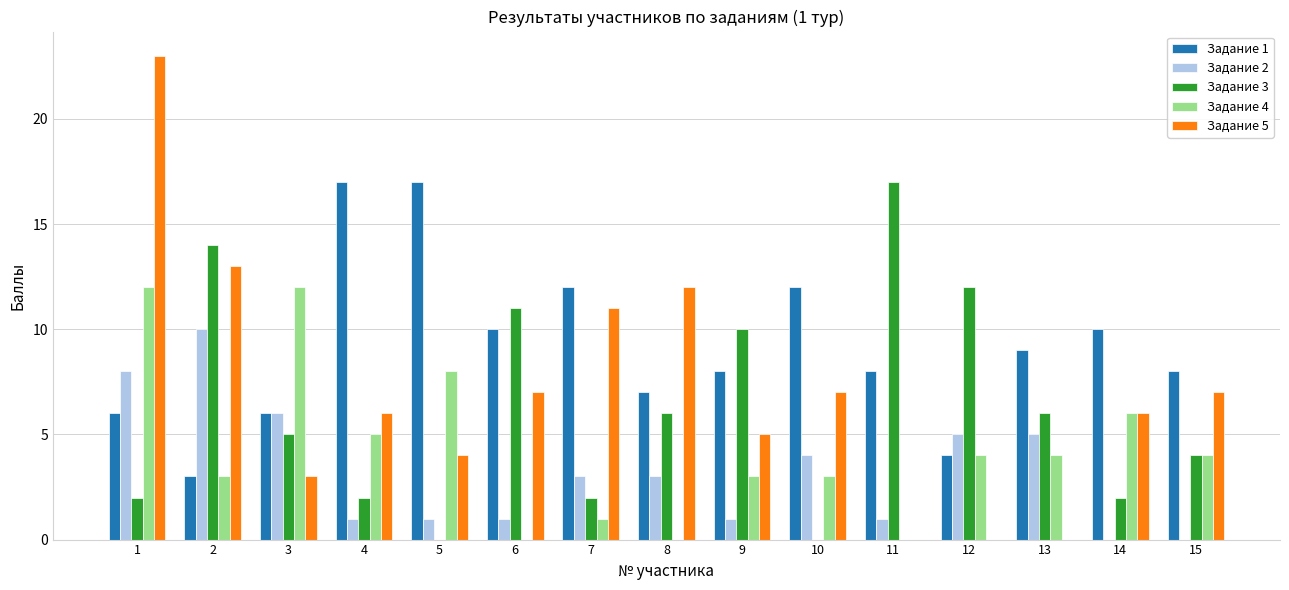

Which label corresponds to the largest value in the chart?

1